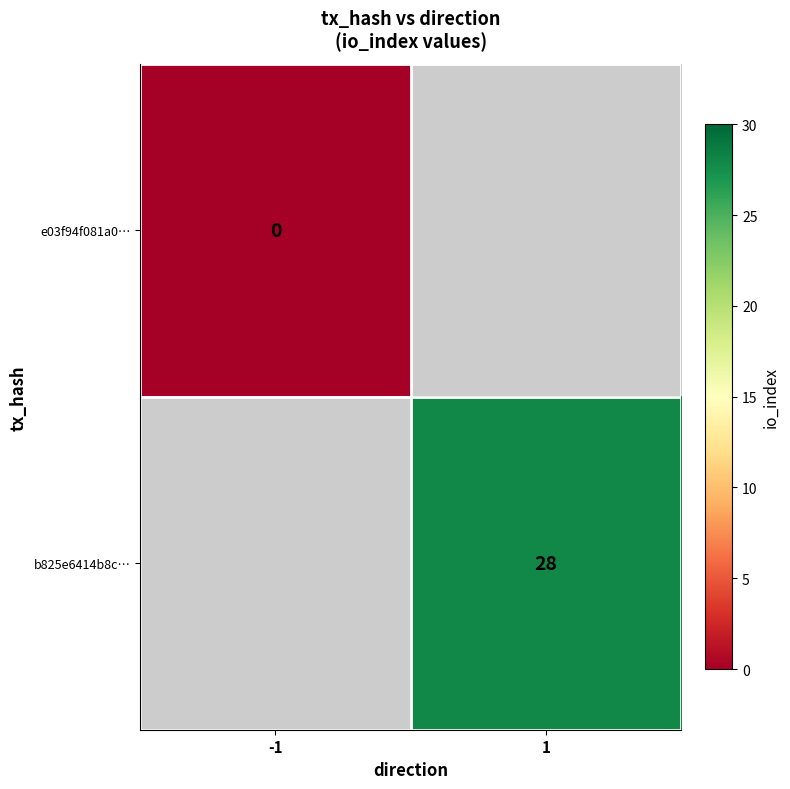

Is it true that b825e6414b8c… equals 28 at 1?

True